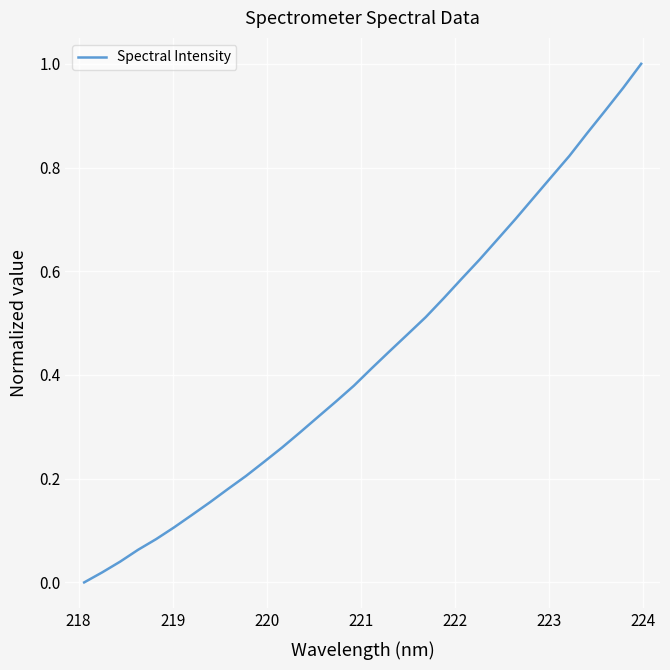

How many lines are shown in the chart?

1